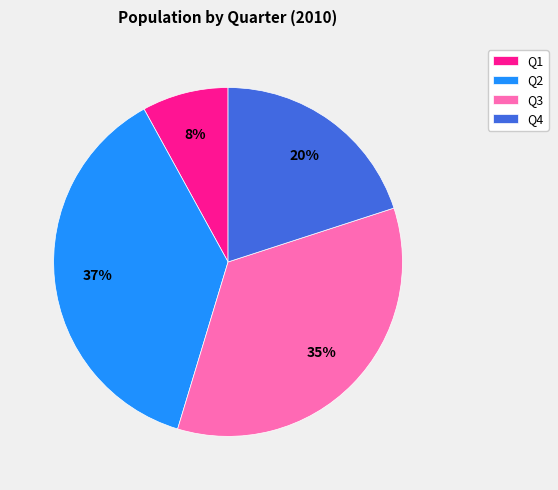

To the nearest percent, what percentage of the pie is Q3?

35%